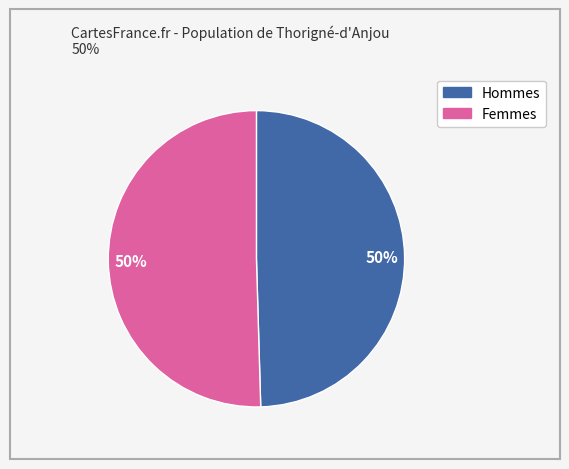

To the nearest percent, what is the average slice percentage?

50%